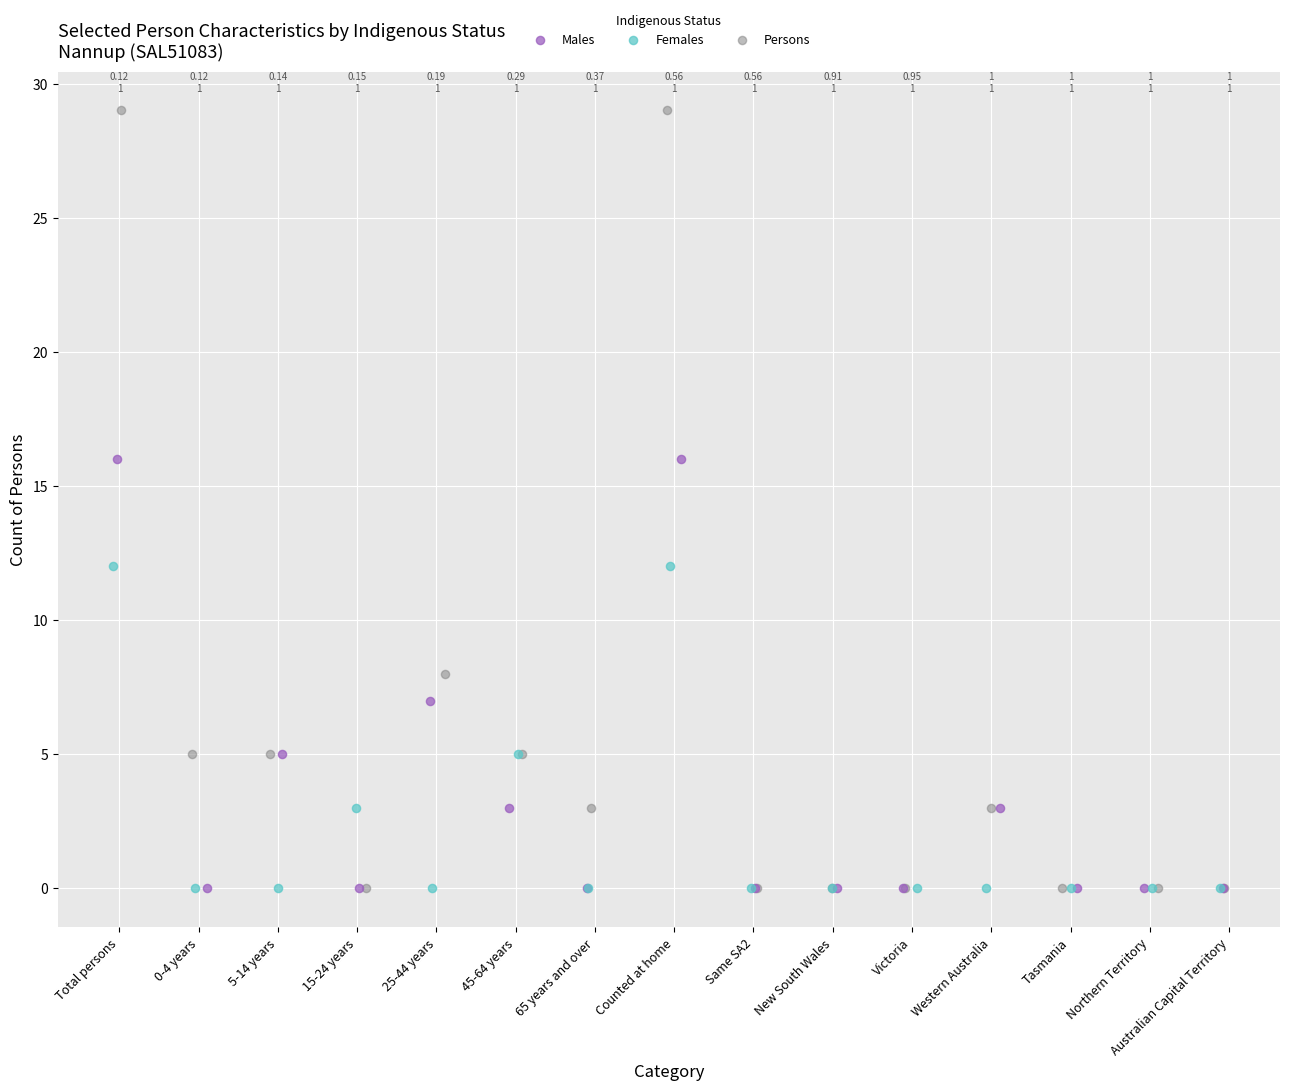

Which series has the widest spread of Y values?

Persons